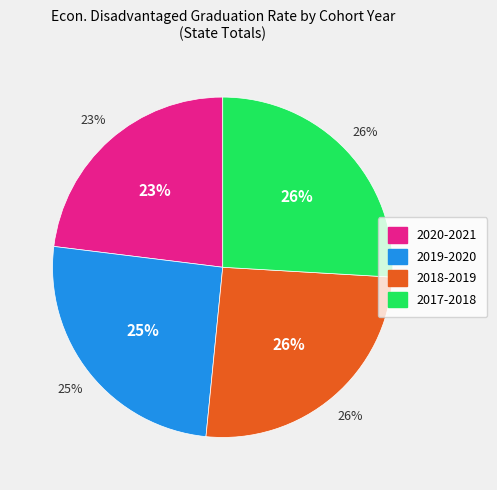

Rank the categories by value from highest to lowest.

2017-2018, 2018-2019, 2019-2020, 2020-2021